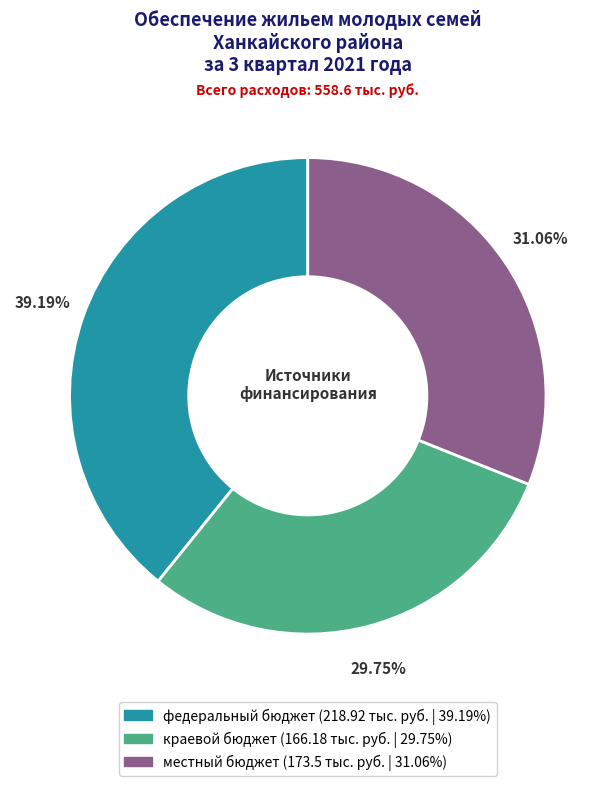

What is the ratio of the value at местный бюджет to the value at федеральный бюджет?

0.8